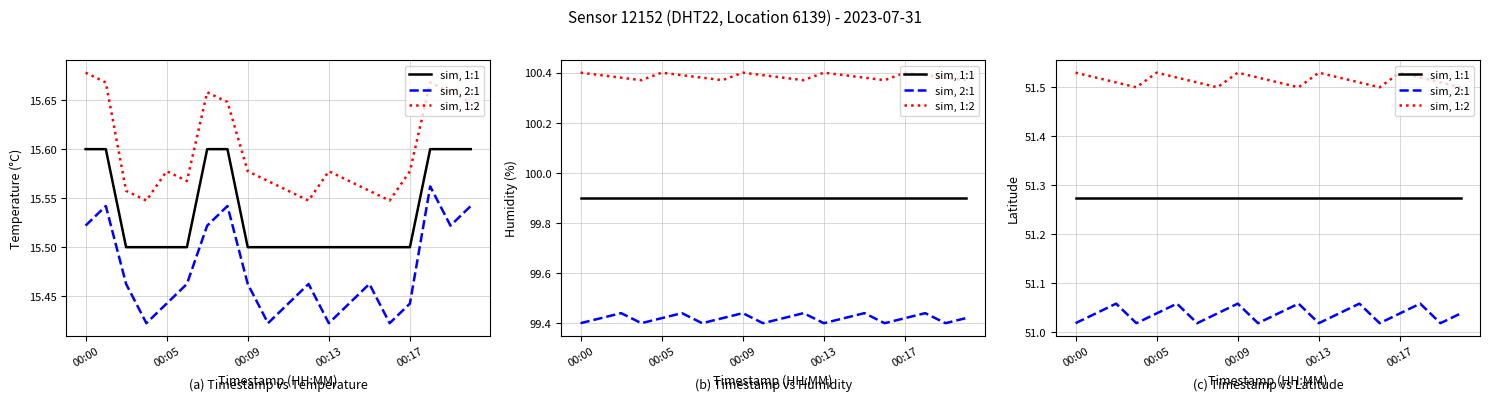

In sim, 2:1, how many points are lower than both neighbors (excluding endpoints)?

6